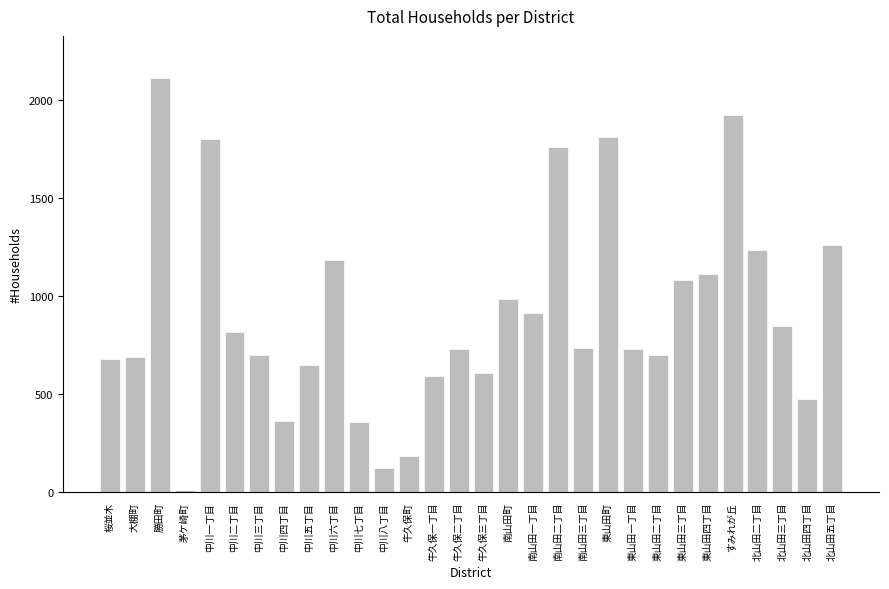

Is it true that the value at 中川五丁目 is 647?

True